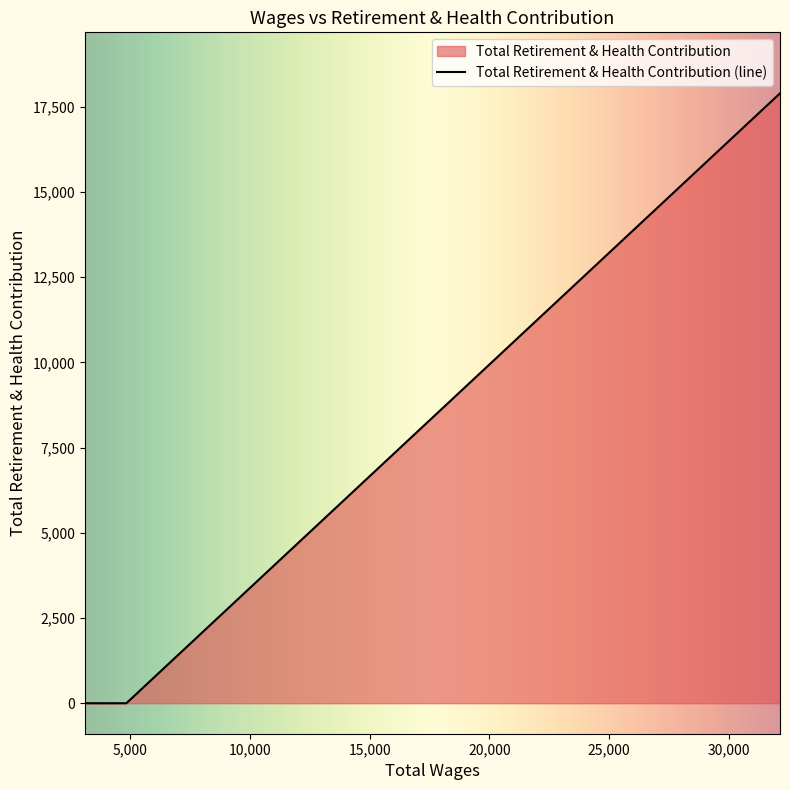

What is the difference between the maximum and minimum values?

17898